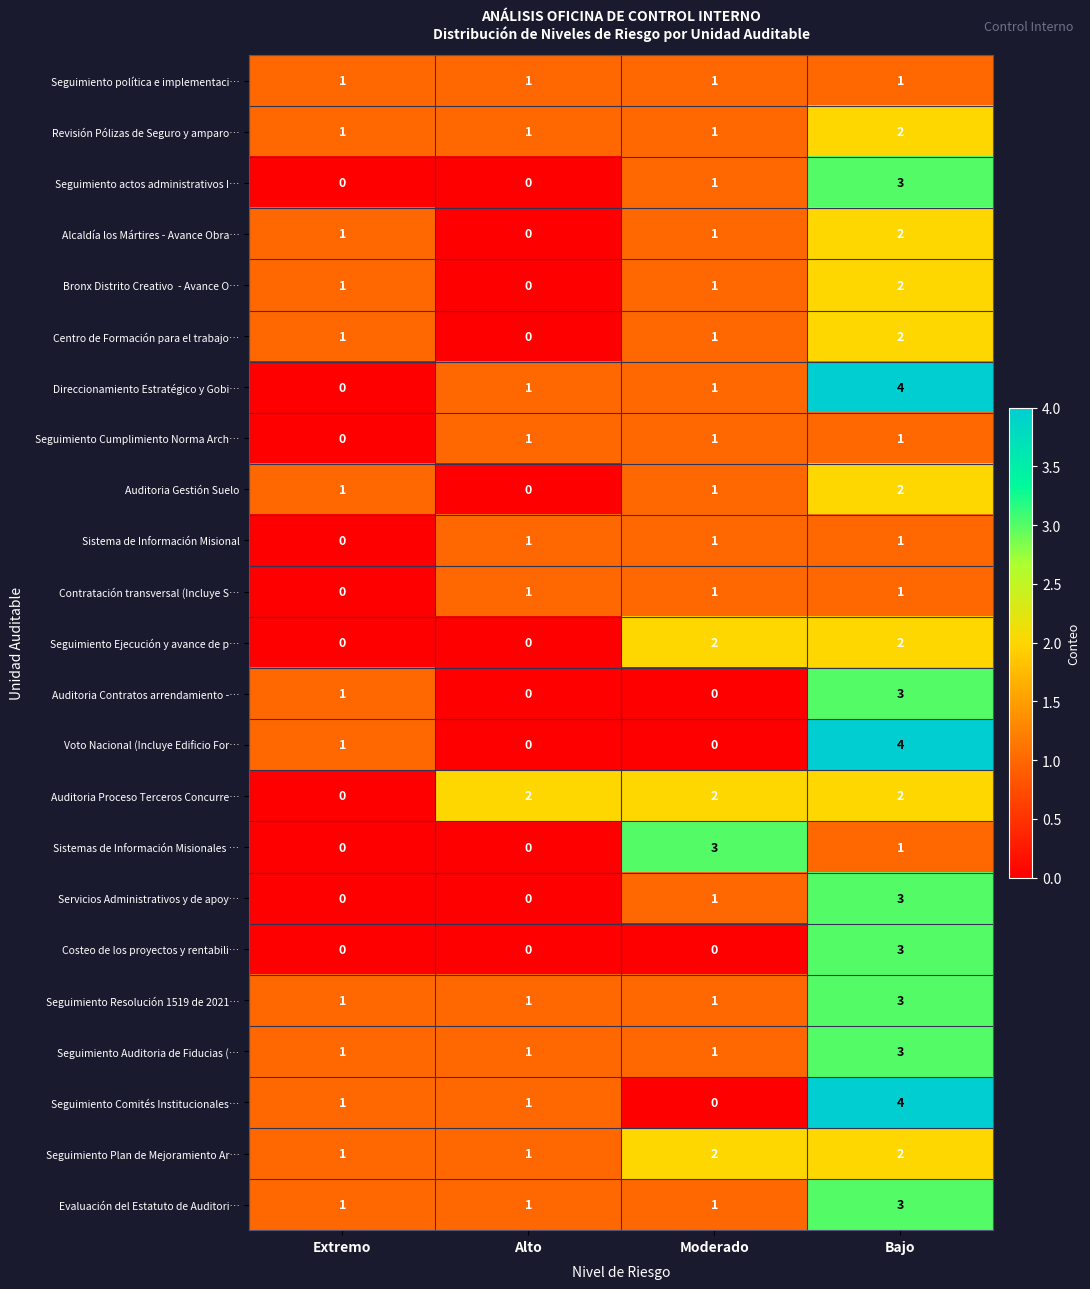

What is the total value across all series at Alto?

13